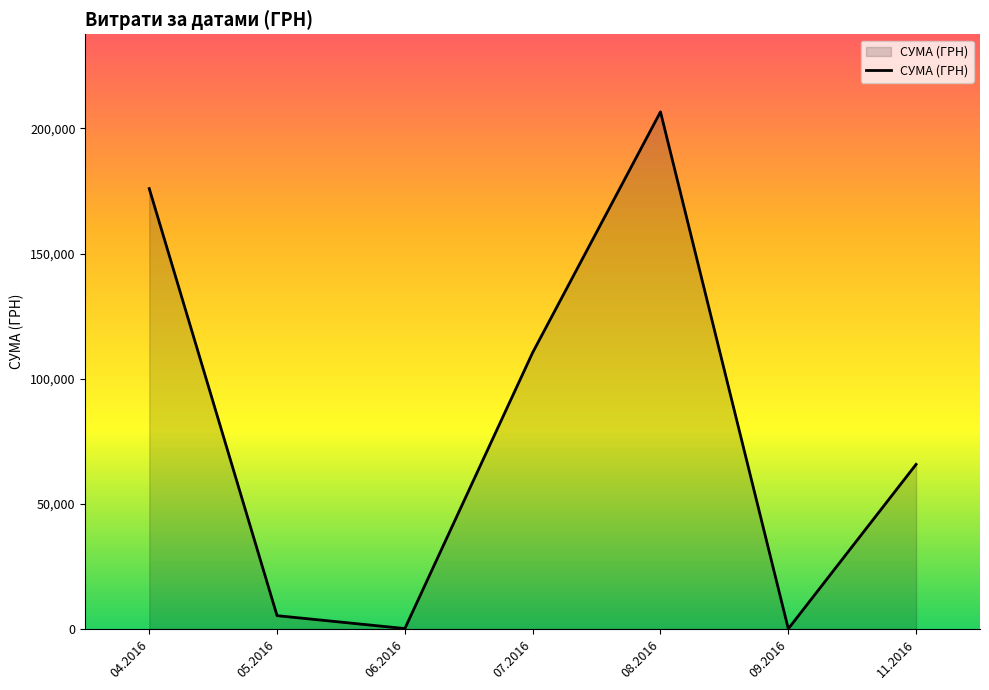

What is the change in value from 07.2016 to 08.2016?

+96164.4